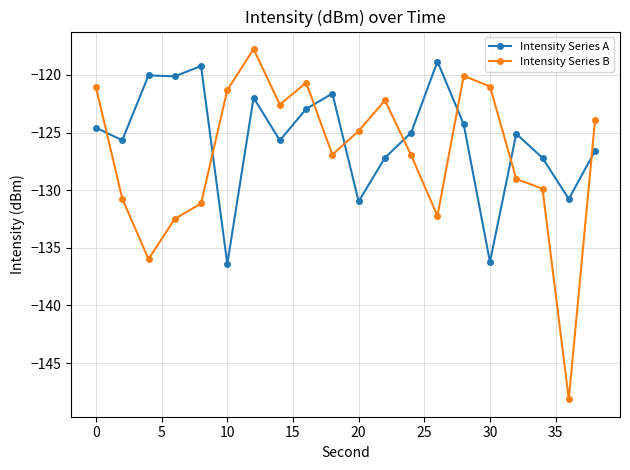

True or false: Intensity Series B and Intensity Series A cross at least once.

True